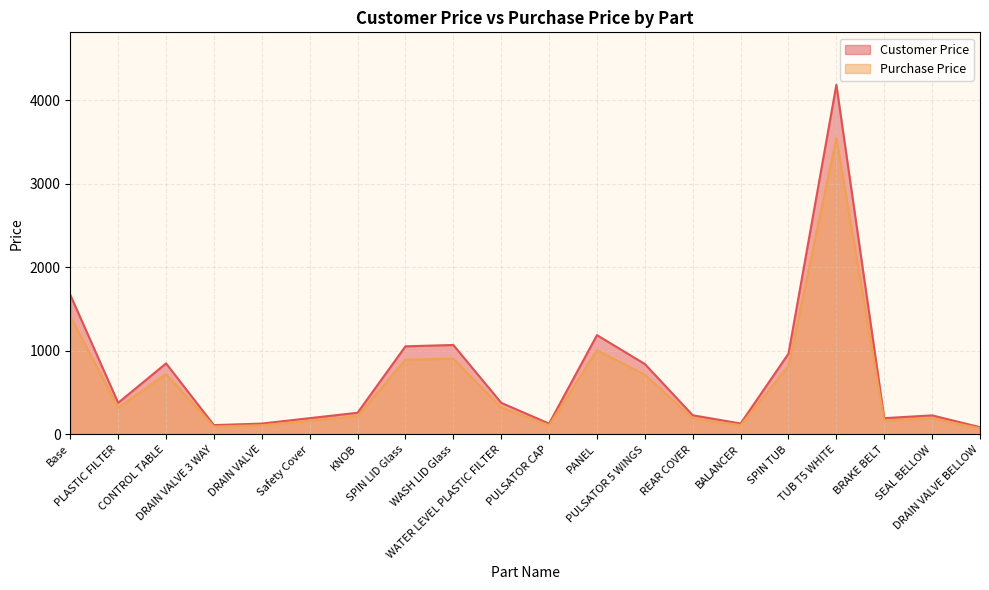

At which label does Purchase Price reach its minimum?

DRAIN VALVE BELLOW